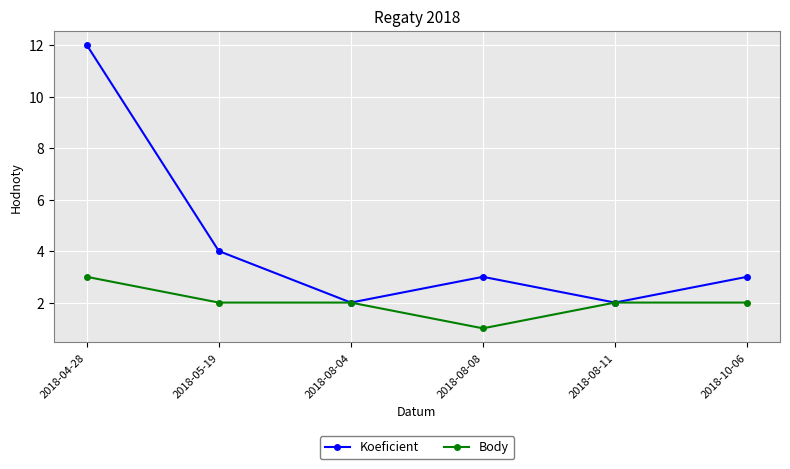

How many distinct data groups are displayed?

2